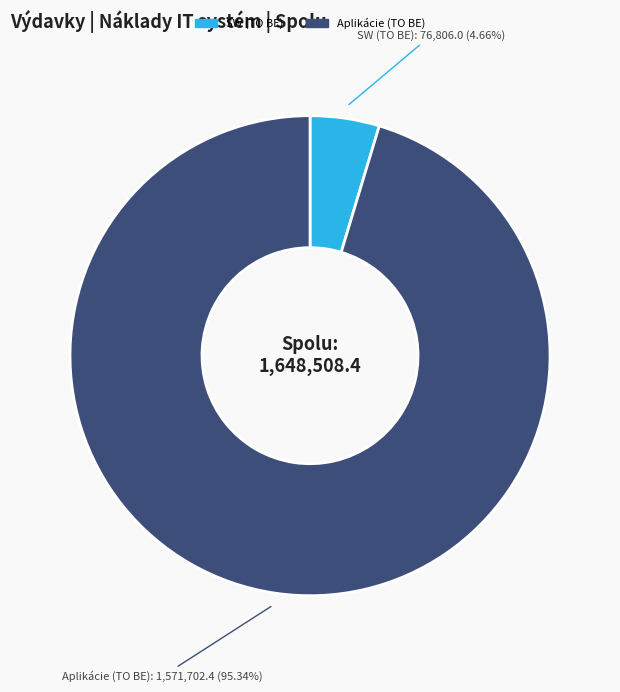

Is Aplikácie (TO BE) the majority of the pie?

Yes